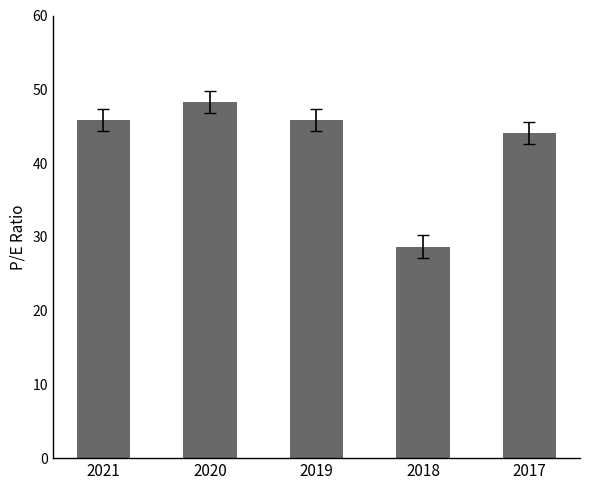

Between 2020 and 2019, which is larger?

2020